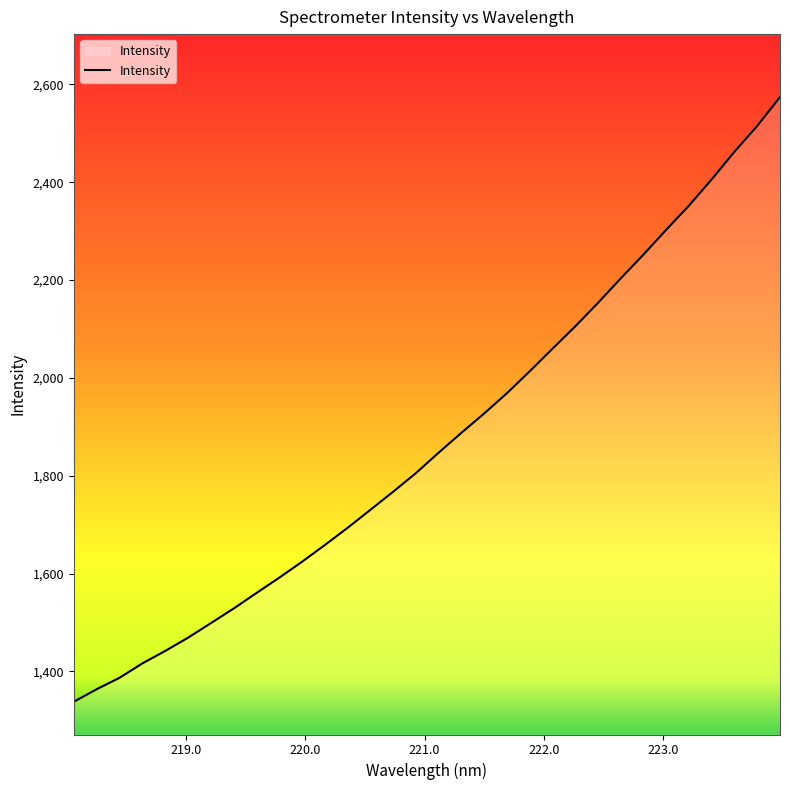

What is the maximum value shown in the chart?

2574.0